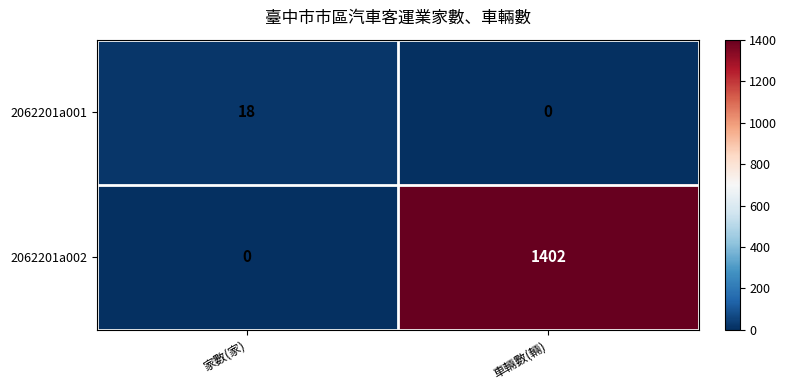

How many categories are shown in the chart?

2